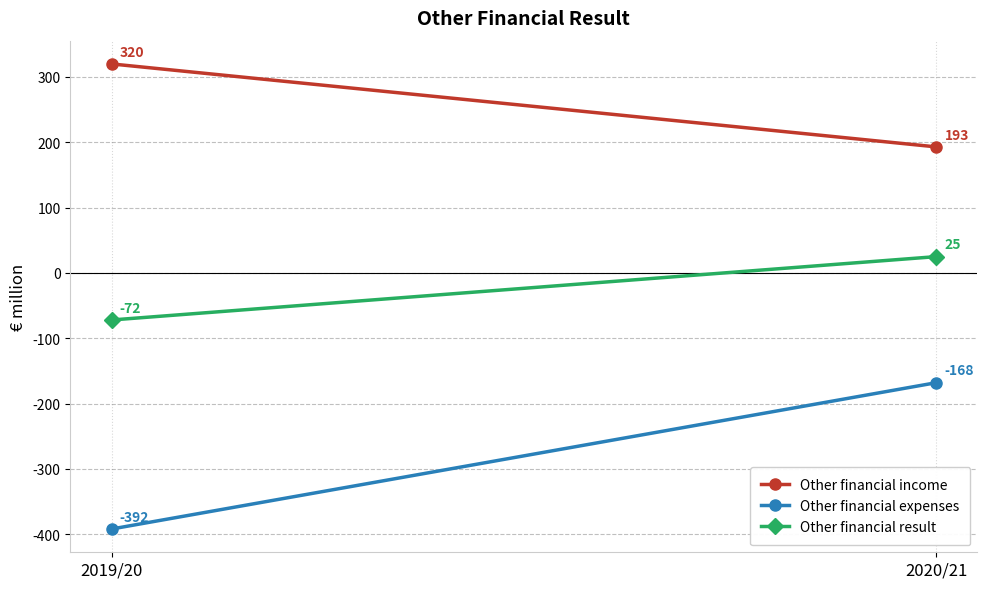

What is the difference between the Other financial expenses values at 2019/20 and 2020/21?

224